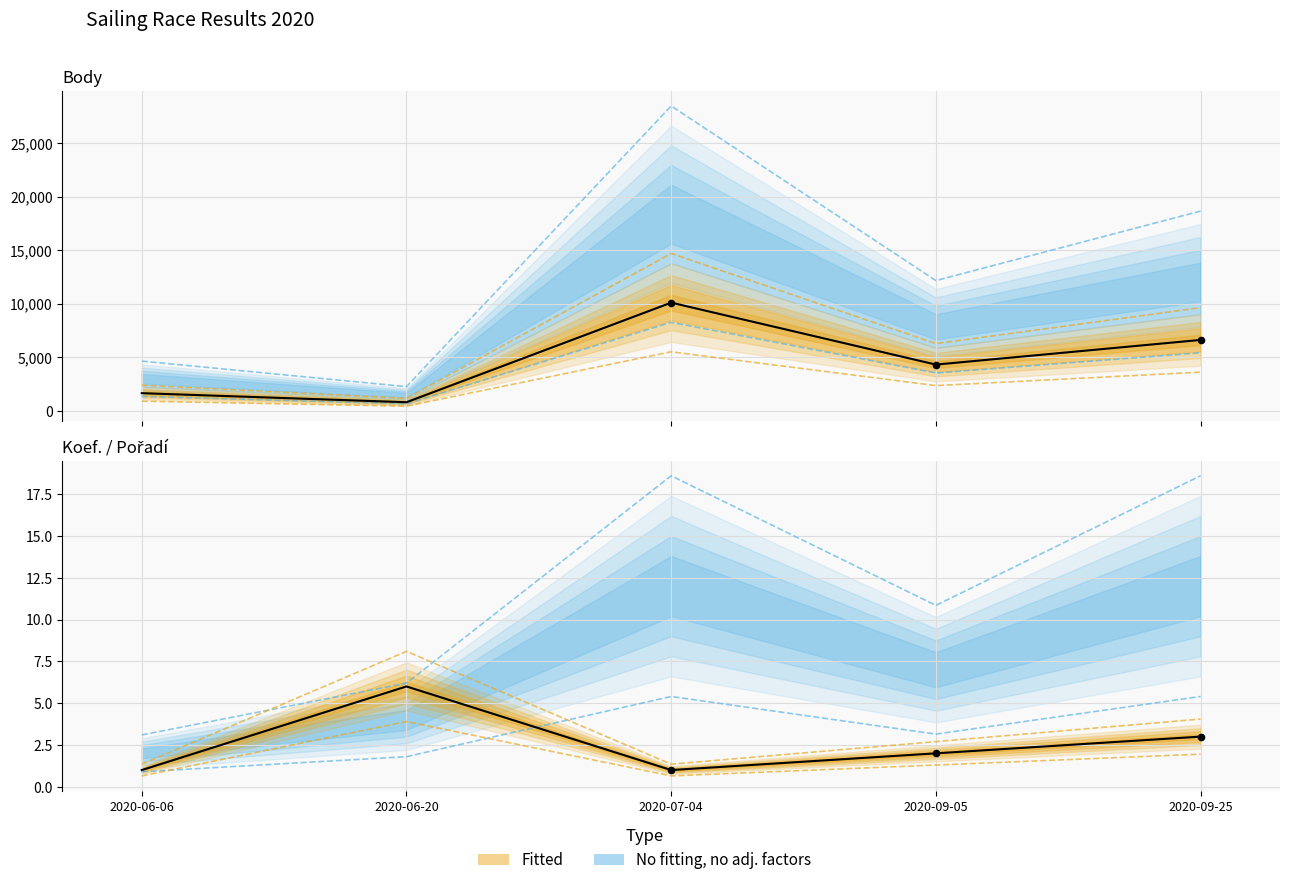

Which series has the largest Y range (max minus min)?

Body (center)